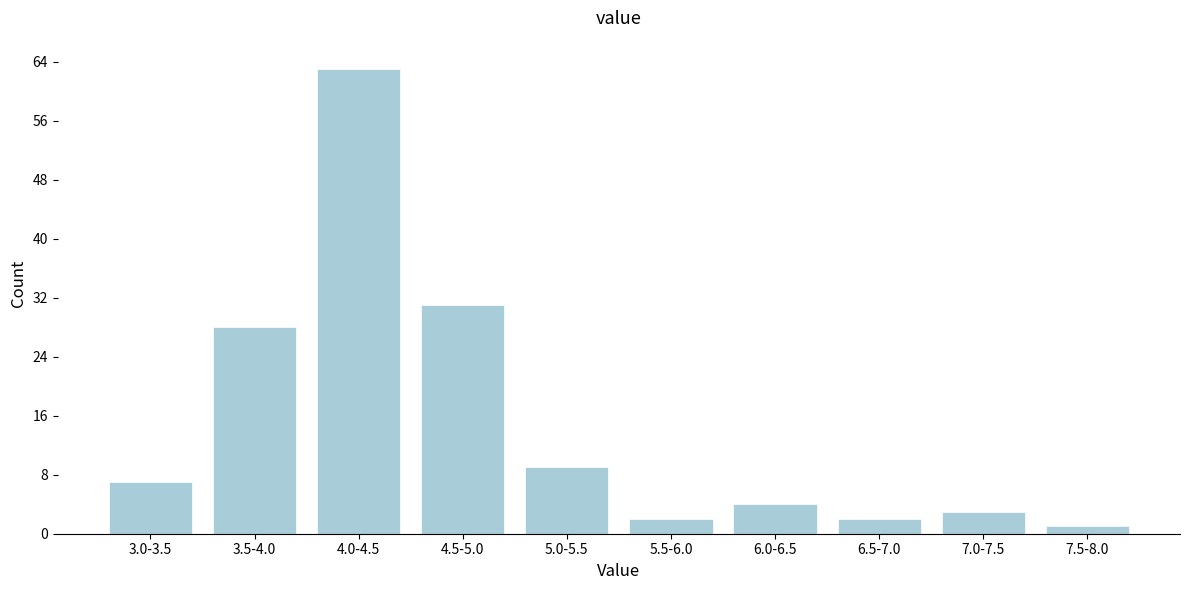

Reading left to right, transcribe all the data shown in this chart.

3.0-3.5=7	3.5-4.0=28	4.0-4.5=63	4.5-5.0=31	5.0-5.5=9	5.5-6.0=2	6.0-6.5=4	6.5-7.0=2	7.0-7.5=3	7.5-8.0=1